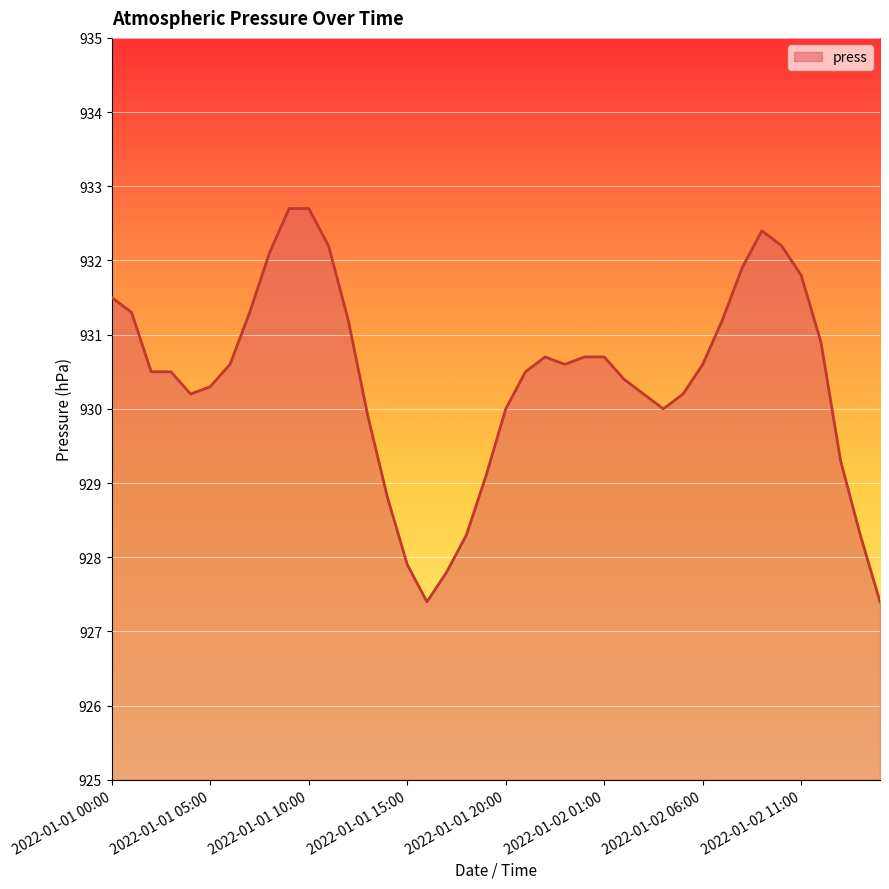

What is the difference between the maximum and minimum values?

5.3